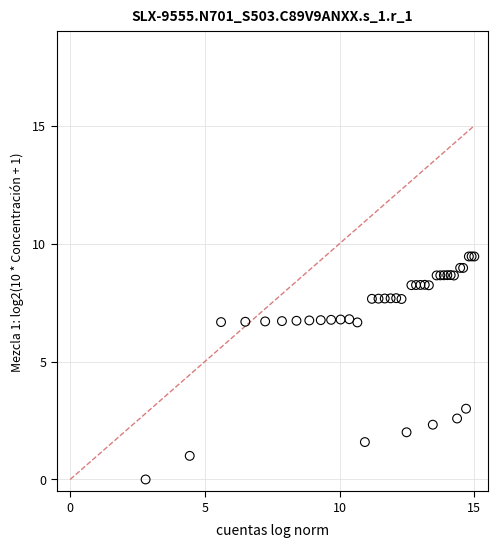

What Y value in the scatter plot is closest to 4?

3.0